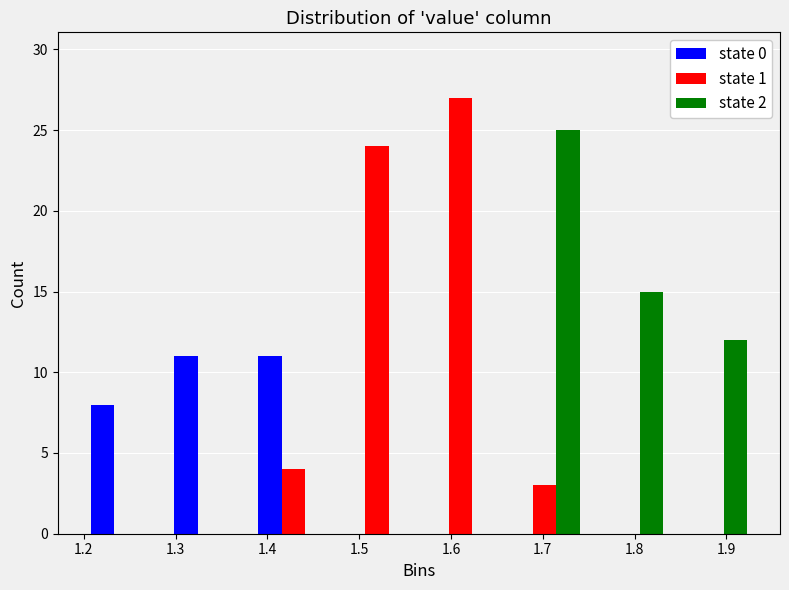

Reading left to right, transcribe this chart: for each range on the x-axis, give the height of each series' bar. Neither the bar edges nor the heights are printed on the chart, so give them approximately, as read against the axes.

1.20 to 1.29: state 0=8	state 1=0	state 2=0
1.29 to 1.38: state 0=11	state 1=0	state 2=0
1.38 to 1.47: state 0=11	state 1=4	state 2=0
1.47 to 1.57: state 0=0	state 1=24	state 2=0
1.57 to 1.66: state 0=0	state 1=27	state 2=0
1.66 to 1.75: state 0=0	state 1=3	state 2=25
1.75 to 1.84: state 0=0	state 1=0	state 2=15
1.84 to 1.93: state 0=0	state 1=0	state 2=12